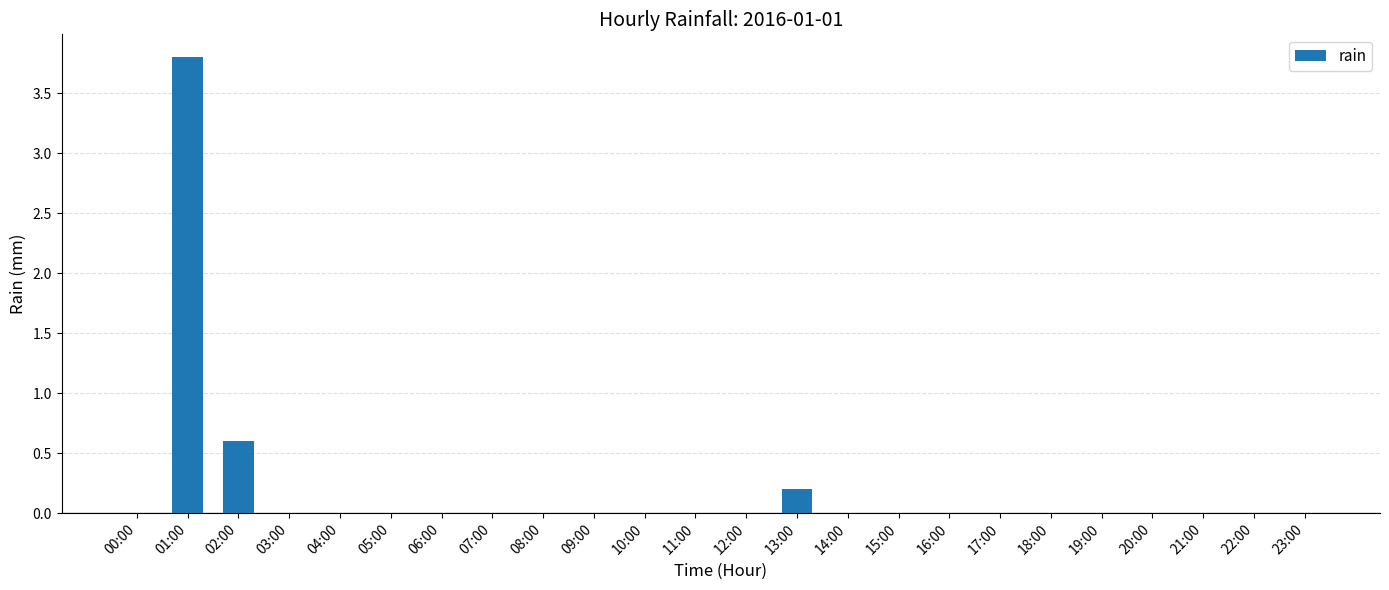

Reading left to right, transcribe all the data shown in this chart.

0.0	3.8	0.6	0.0	0.0	0.0	0.0	0.0	0.0	0.0	0.0	0.0	0.0	0.2	0.0	0.0	0.0	0.0	0.0	0.0	0.0	0.0	0.0	0.0